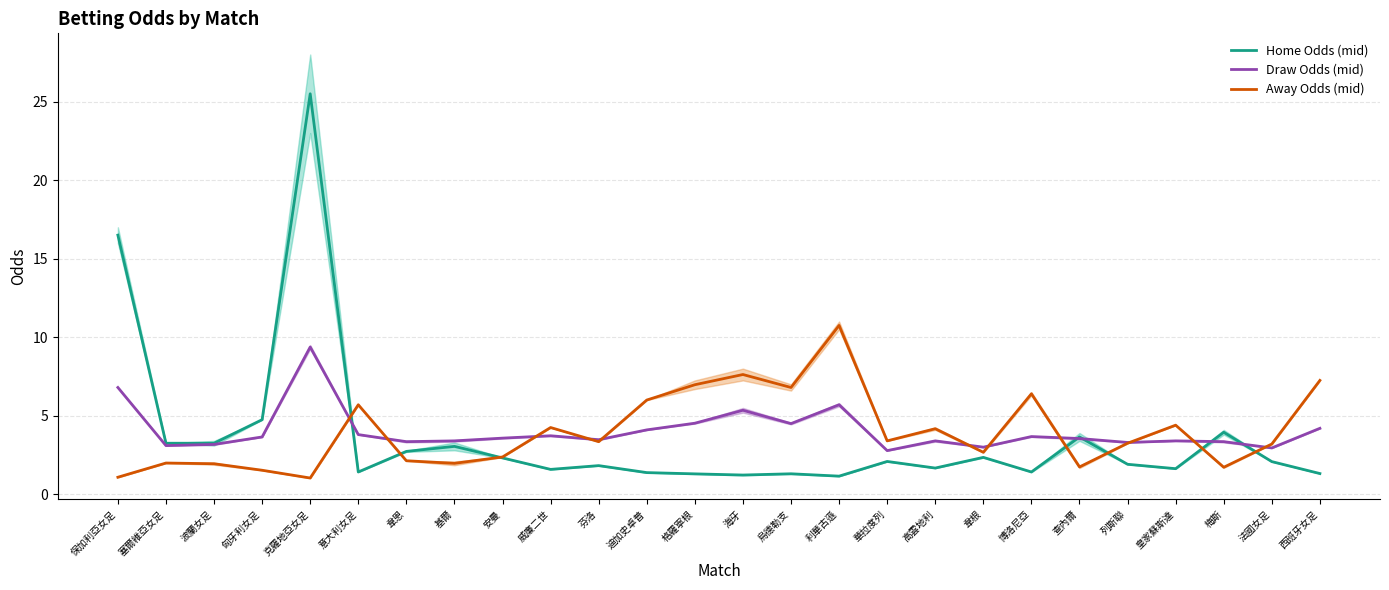

Does the chart have visible grid lines?

Yes